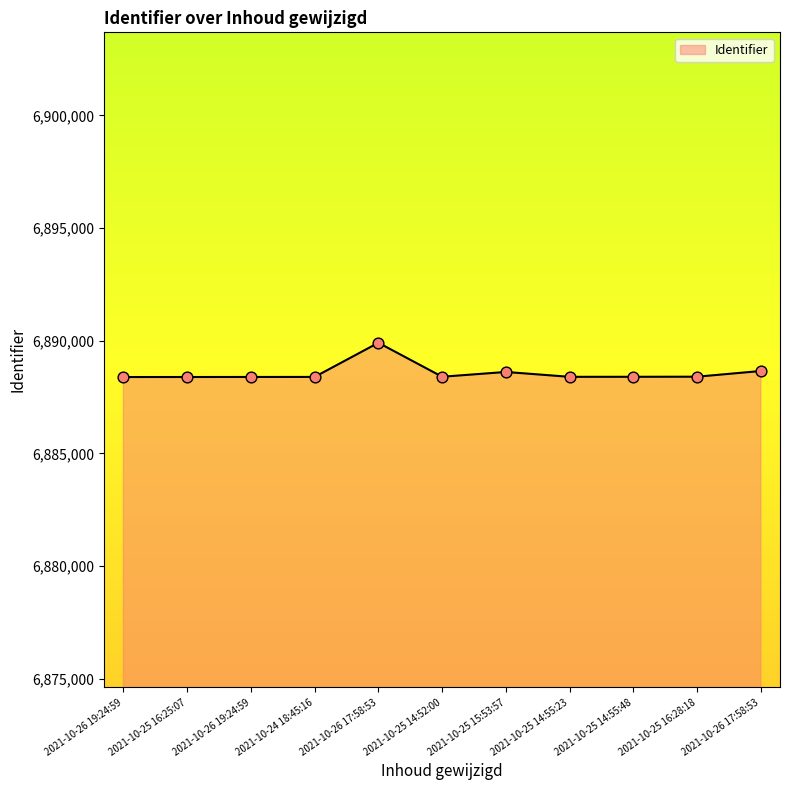

What is the change in value from 2021-10-26 17:58:53 to 2021-10-26 17:58:53?

-1253